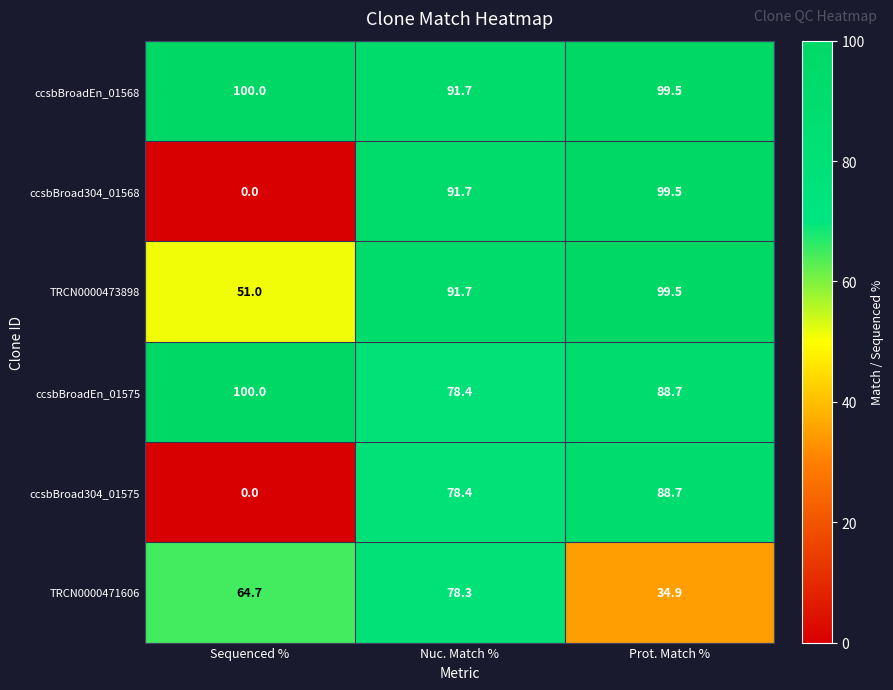

Reading left to right, list all the values displayed in this chart.

ccsbBroadEn_01568: 100.0	91.7	99.5
ccsbBroad304_01568: 0.0	91.7	99.5
TRCN0000473898: 51.0	91.7	99.5
ccsbBroadEn_01575: 100.0	78.4	88.7
ccsbBroad304_01575: 0.0	78.4	88.7
TRCN0000471606: 64.7	78.3	34.9